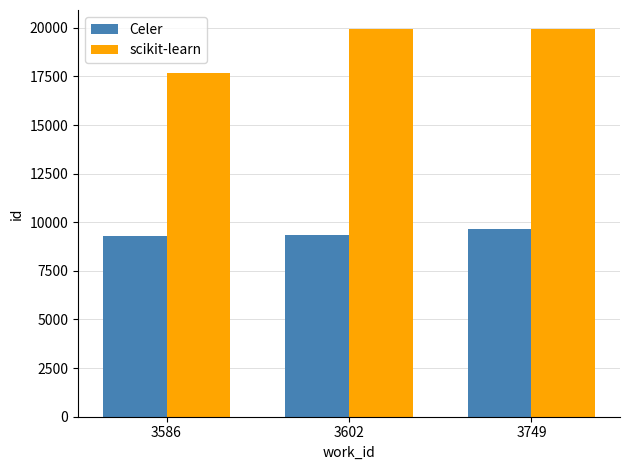

What is the difference between the maximum and minimum values in the scikit-learn series?

2234